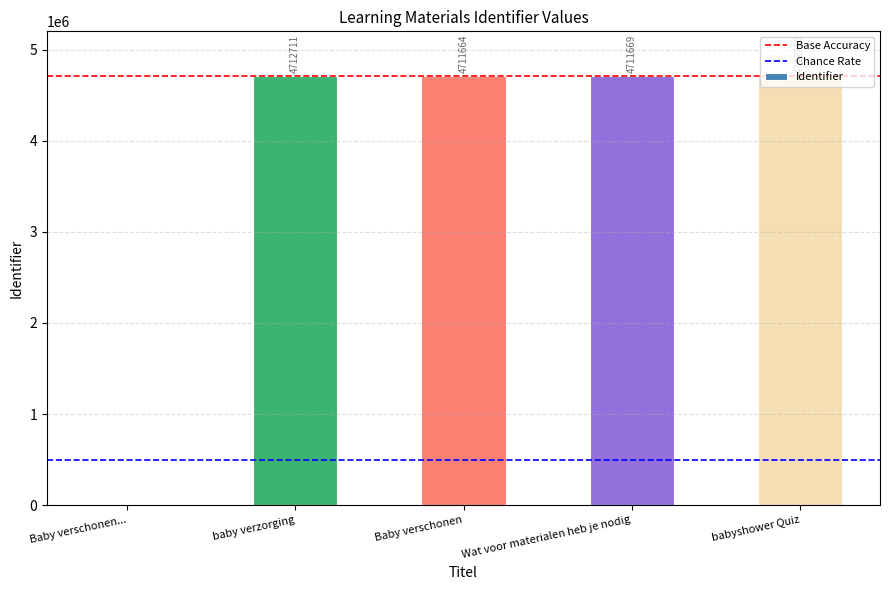

Does the chart contain stacked bars?

No